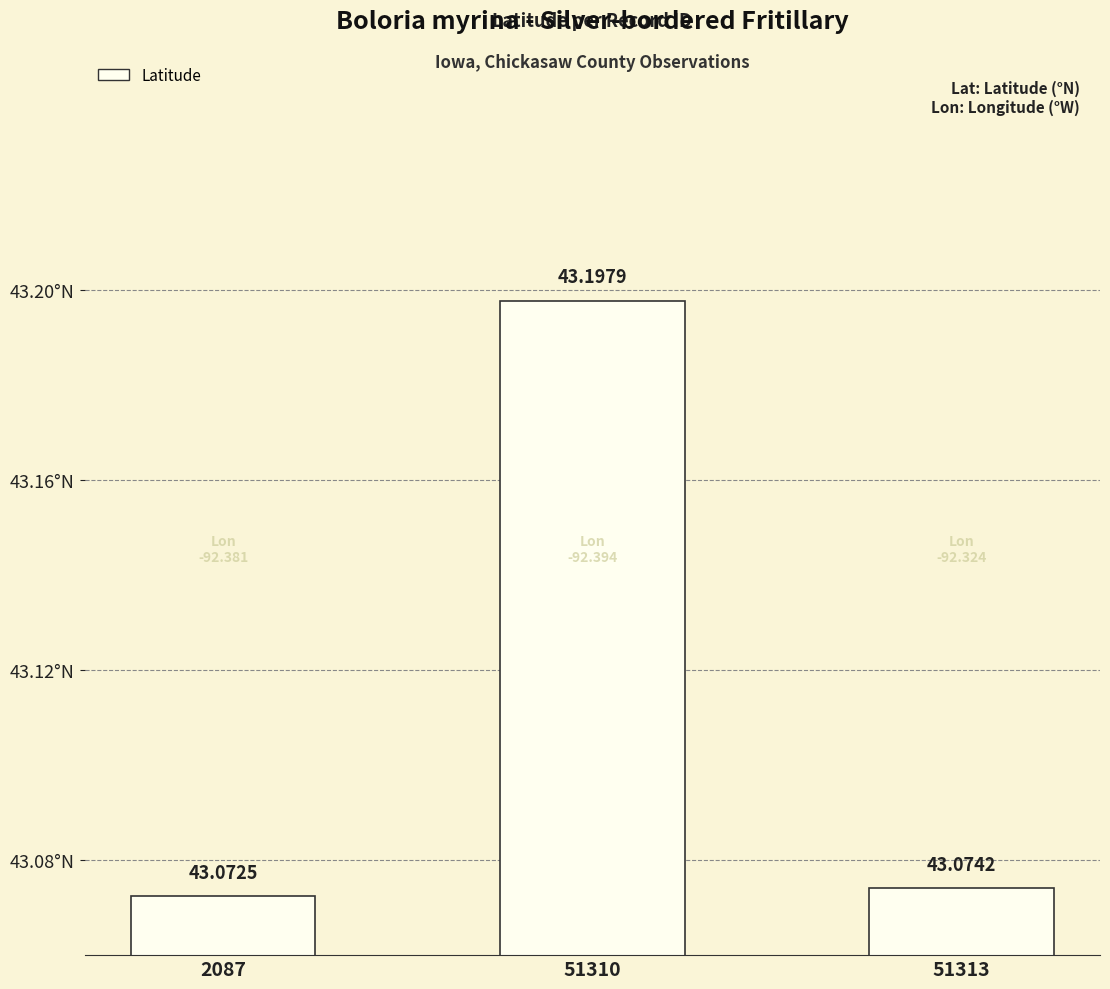

What is the value of the 2nd bar from the left?

43.2